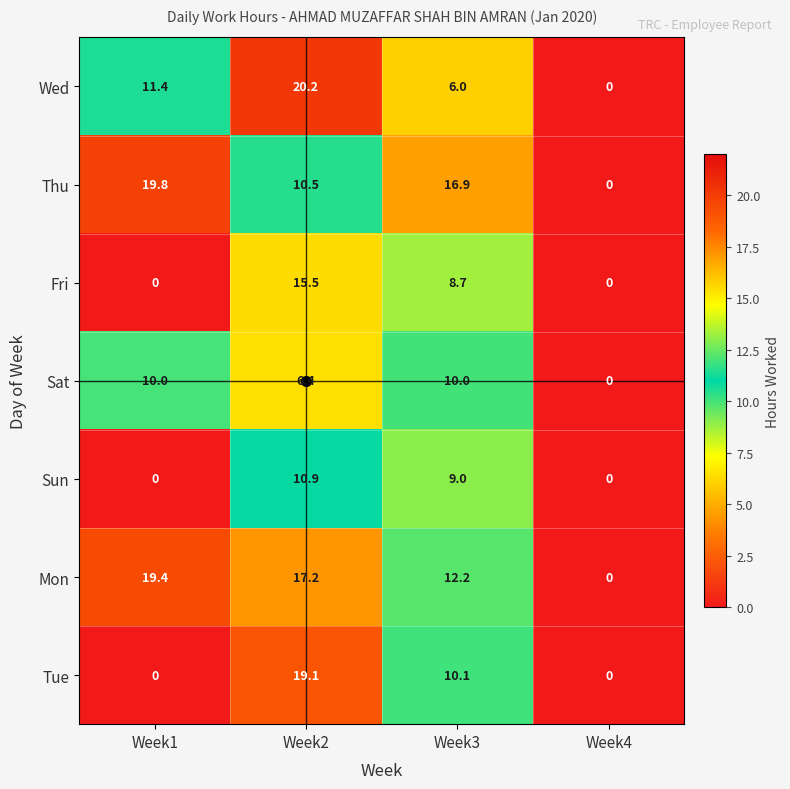

What is the difference between the maximum and minimum values in the Wed series?

20.2